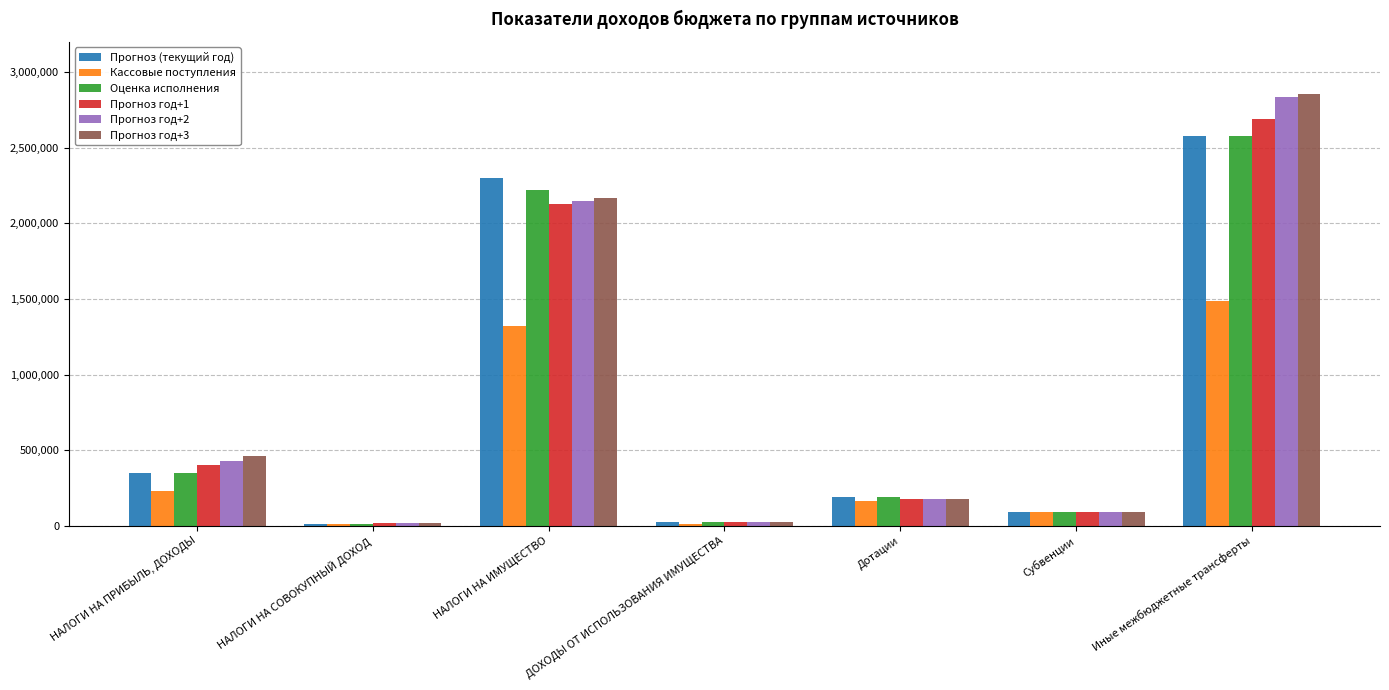

What is the value of the Кассовые поступления bar at the 7th from the left?

1482976.4